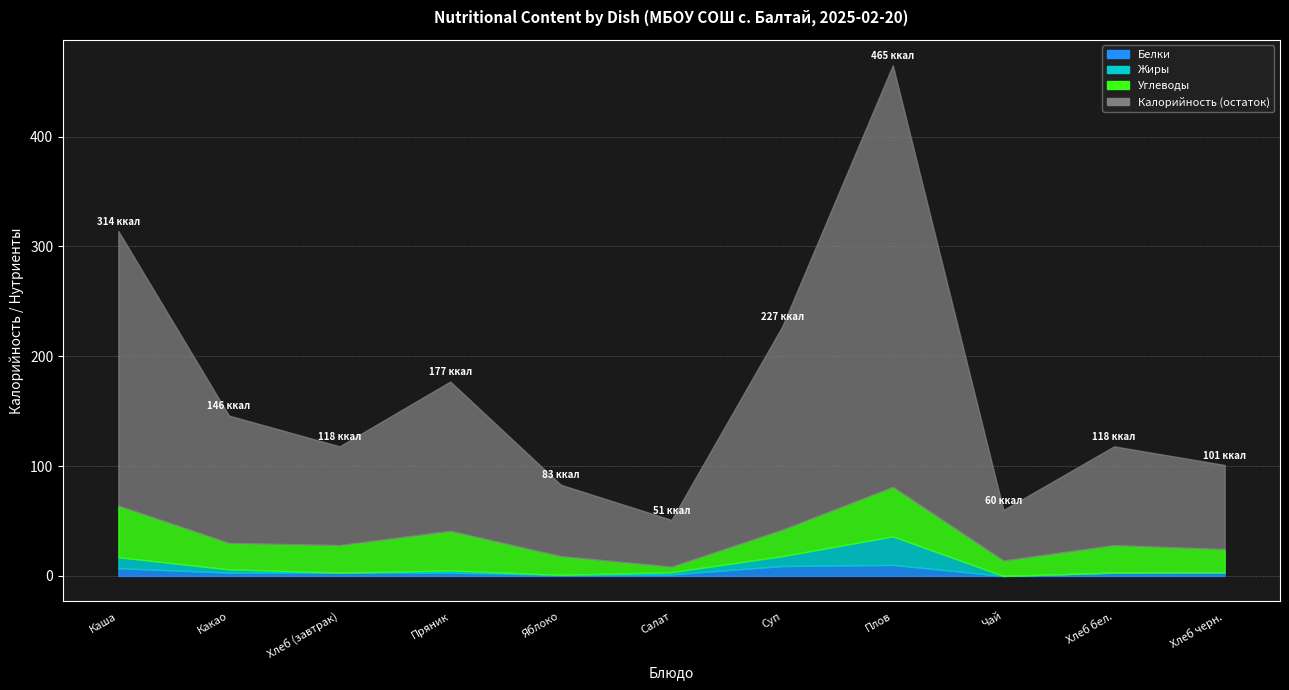

Which series changed the most between Чай and Хлеб бел.?

Калорийность